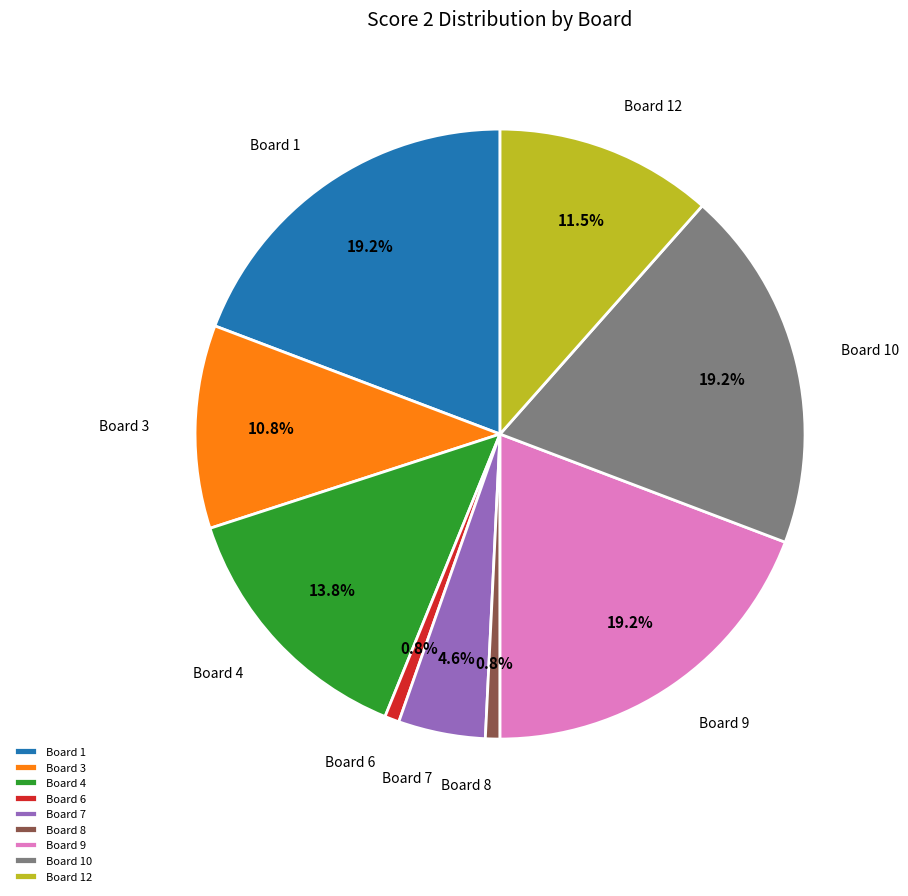

Count the number of slices in the pie.

9